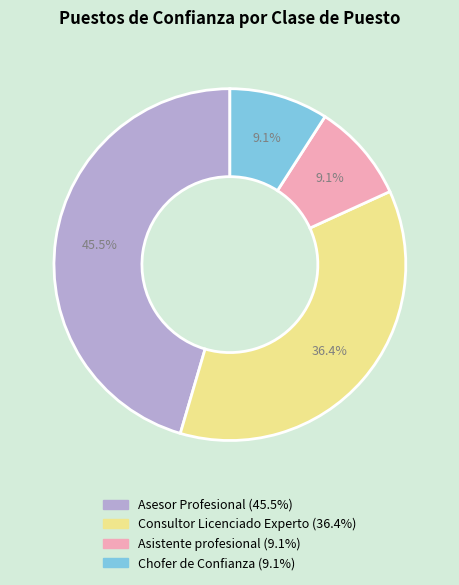

True or false: Consultor Licenciado Experto accounts for 51% of the total.

False